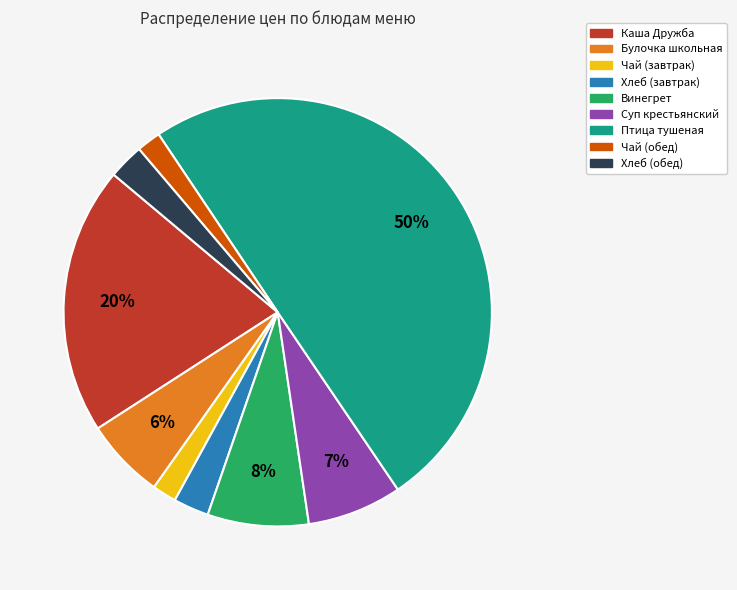

What is the ratio of the value at Чай (завтрак) to the value at Чай (обед)?

1.0